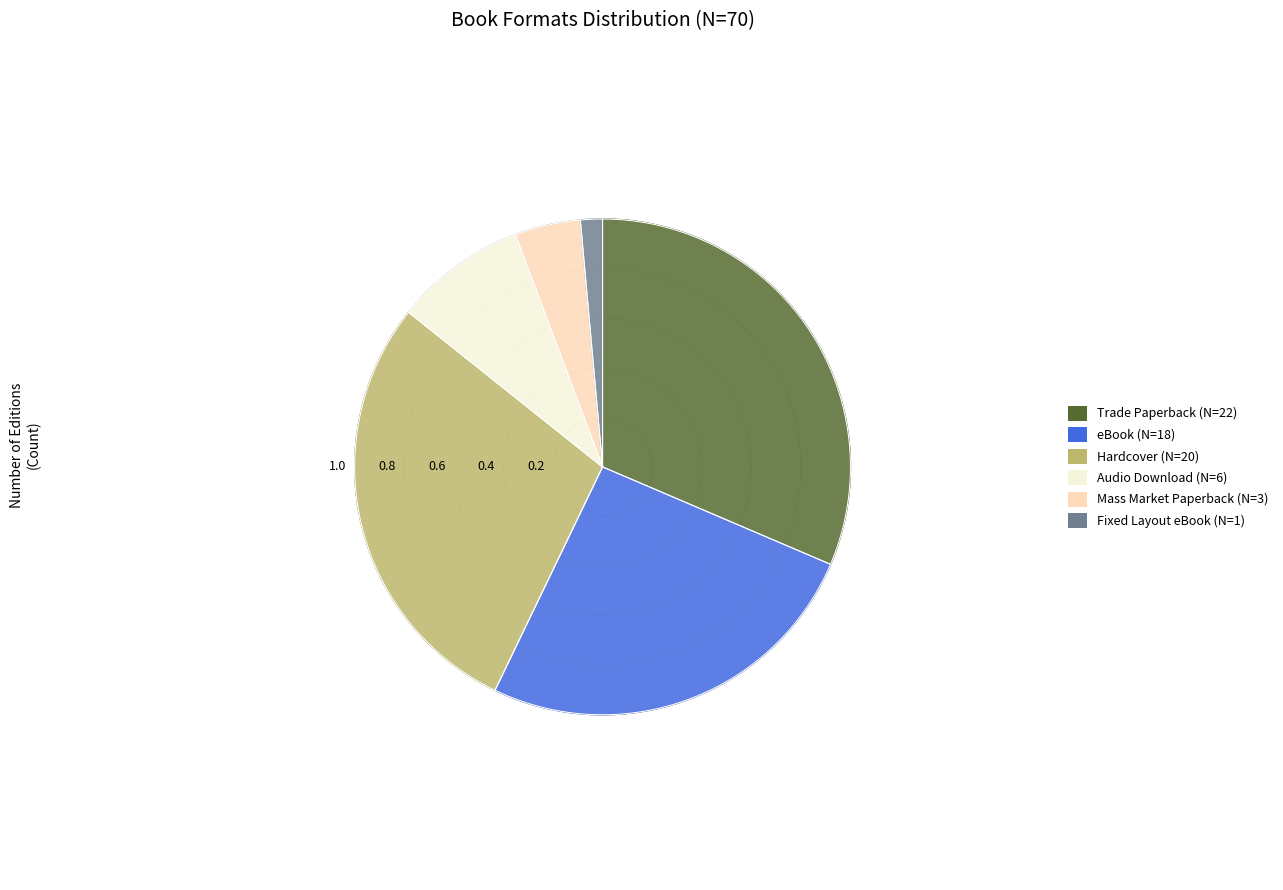

How many segments does this pie chart have?

6